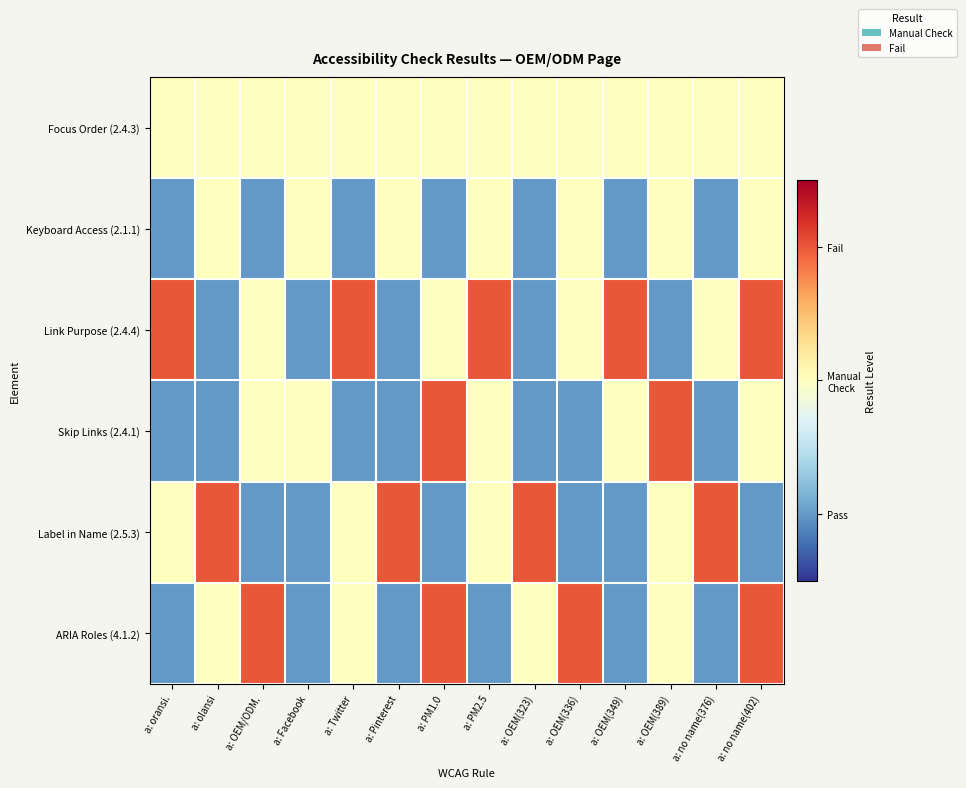

Count the number of categories in the chart.

14